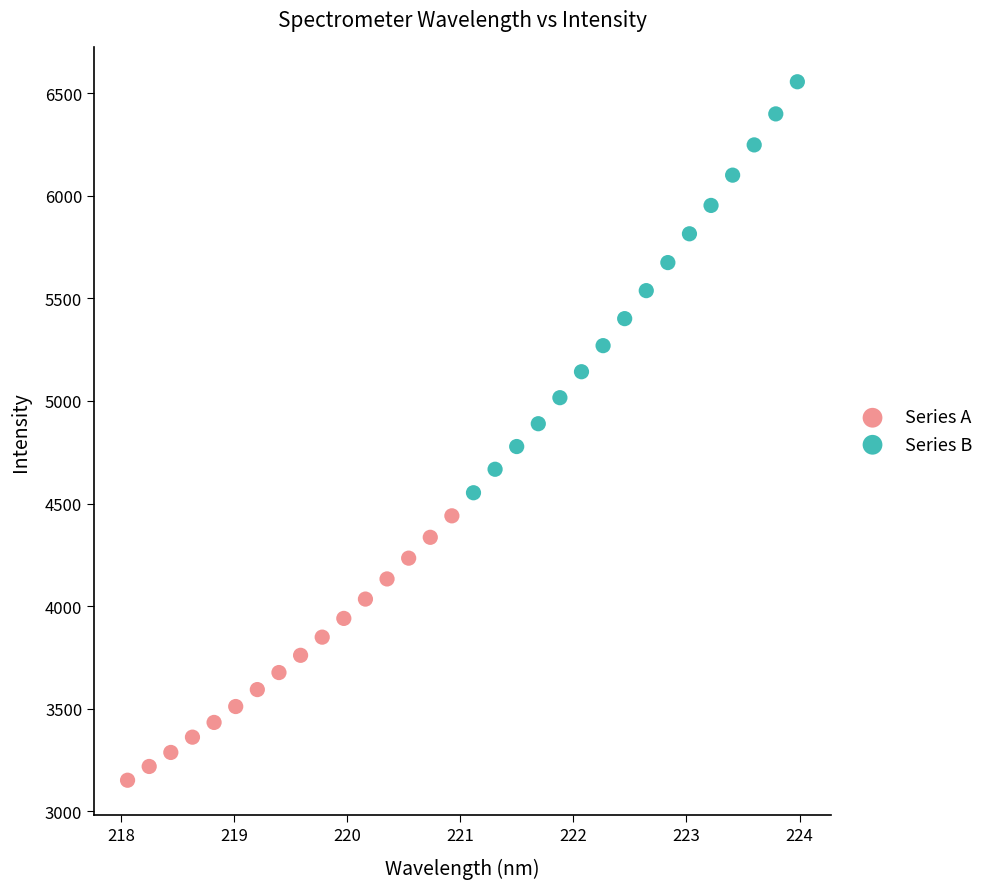

Which series contains the lowest Y value?

Series A